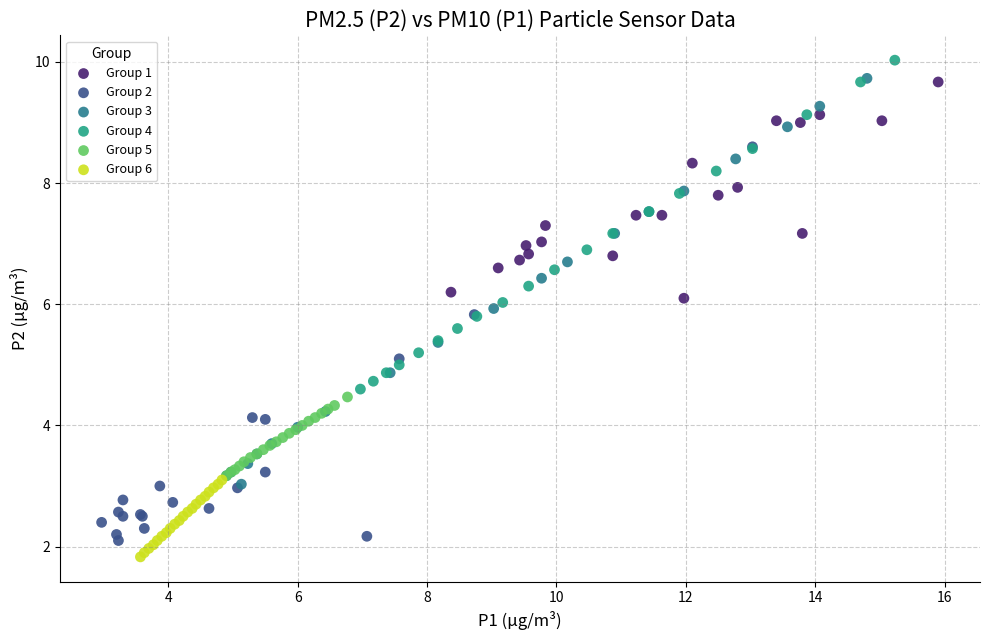

Which series contains the highest Y value?

Group 4